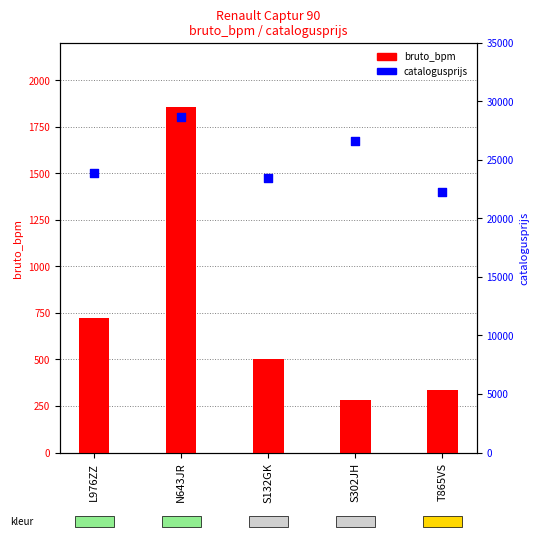

What are all the series names shown in the legend?

bruto_bpm, catalogusprijs